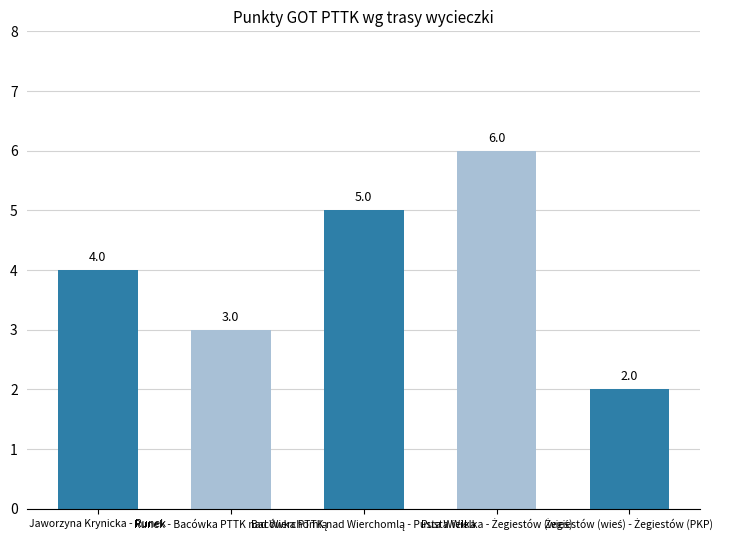

What is the label of the 1st bar from the left?

Jaworzyna Krynicka - Runek